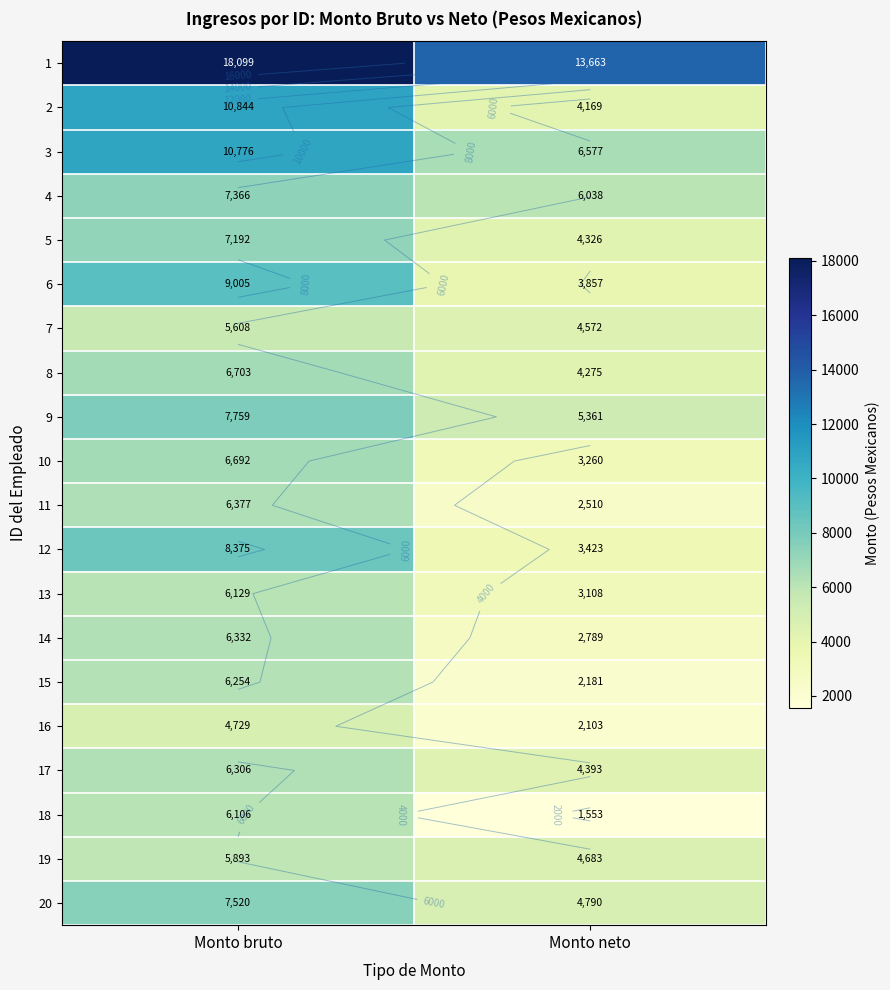

What is the sum of the 17 values at Monto bruto and Monto neto?

10699.2